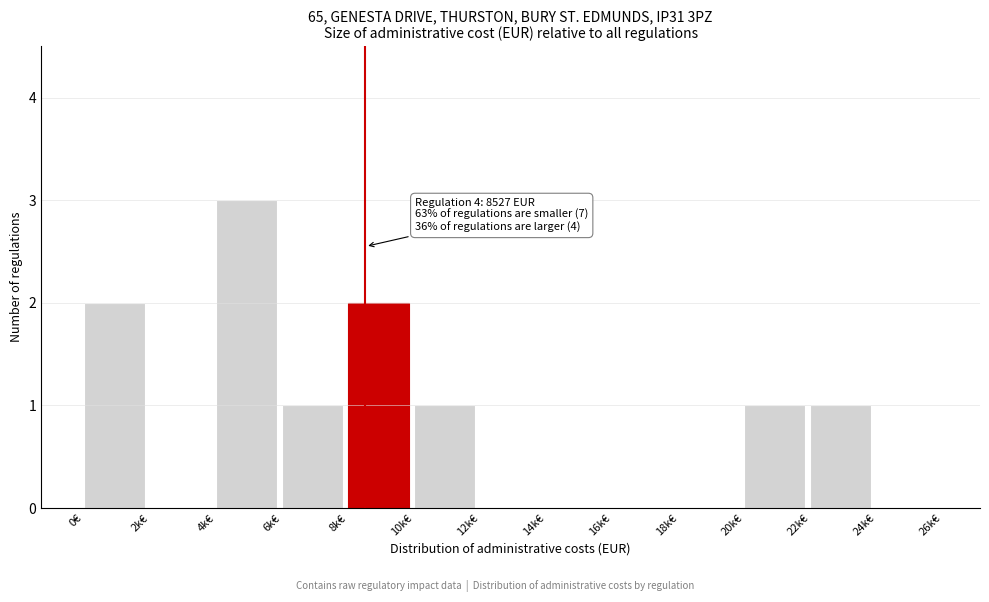

Reading left to right, extract all data points from this chart.

0€=2	2k€=0	4k€=3	6k€=1	8k€=2	10k€=1	12k€=0	14k€=0	16k€=0	18k€=0	20k€=1	22k€=1	24k€=0